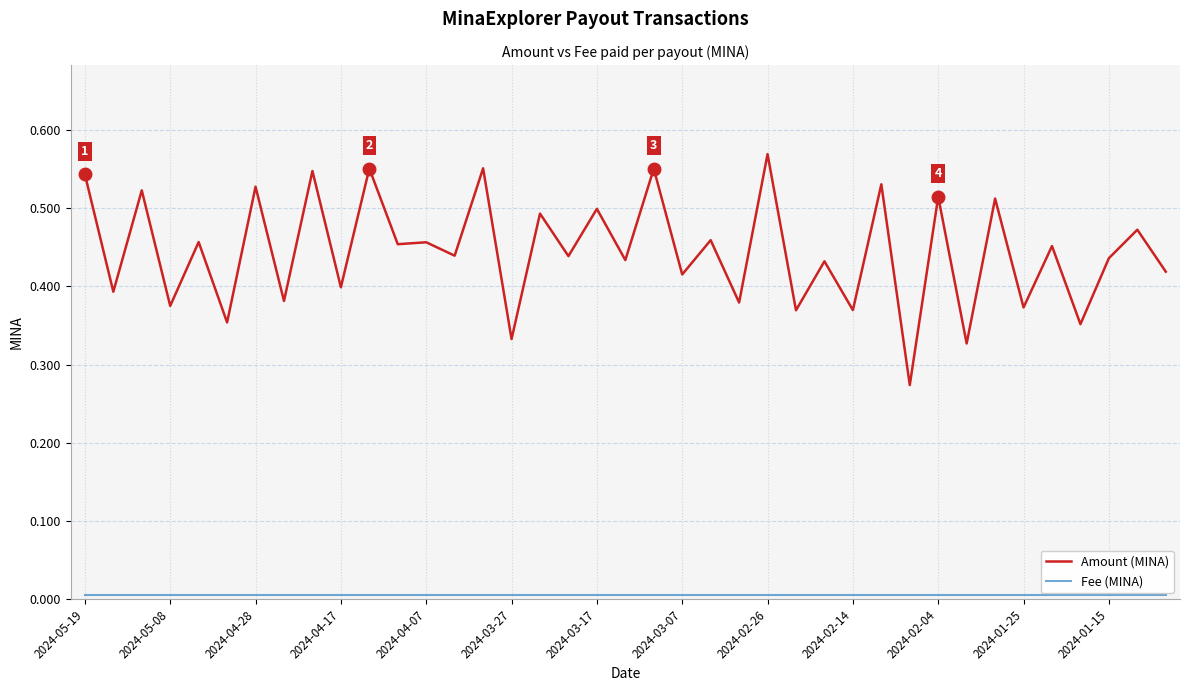

How many Amount (MINA) values are between 0 and 1?

39